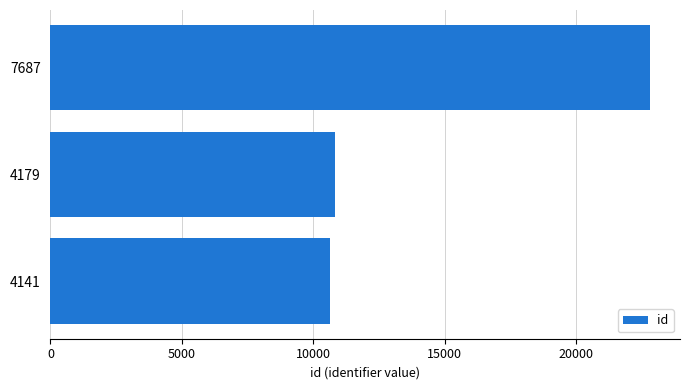

Reading bottom to top, list all the values displayed in this chart.

4141=10646	4179=10840	7687=22821